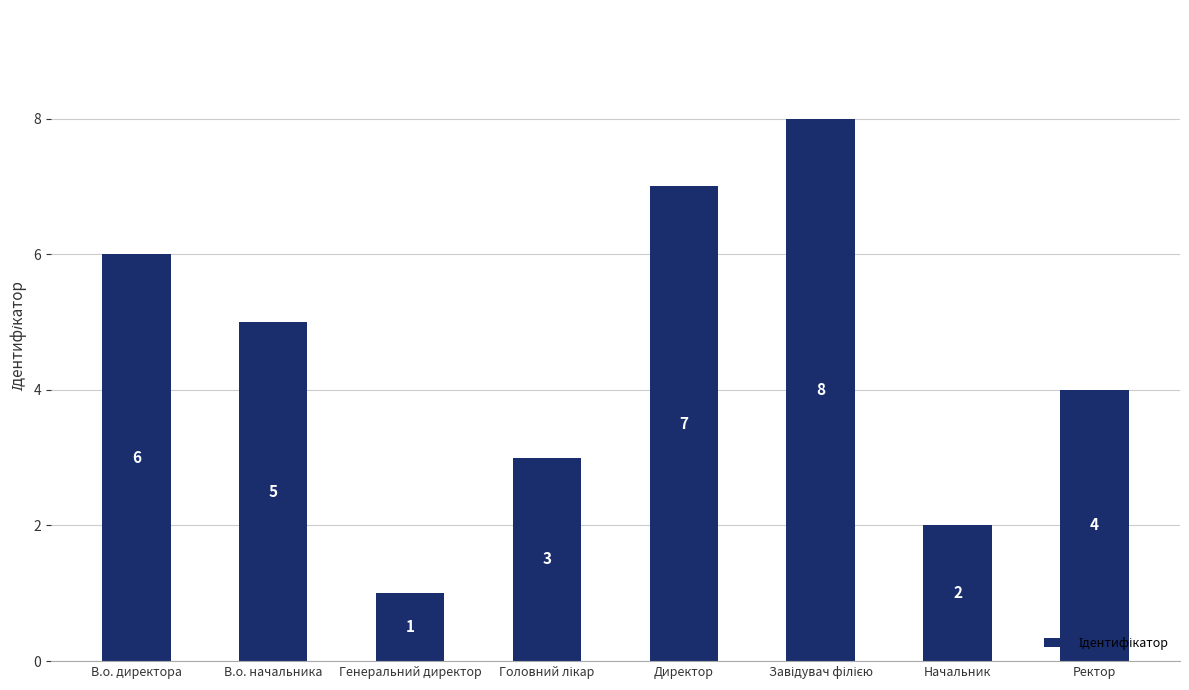

What is the label of the 5th bar from the left?

Директор